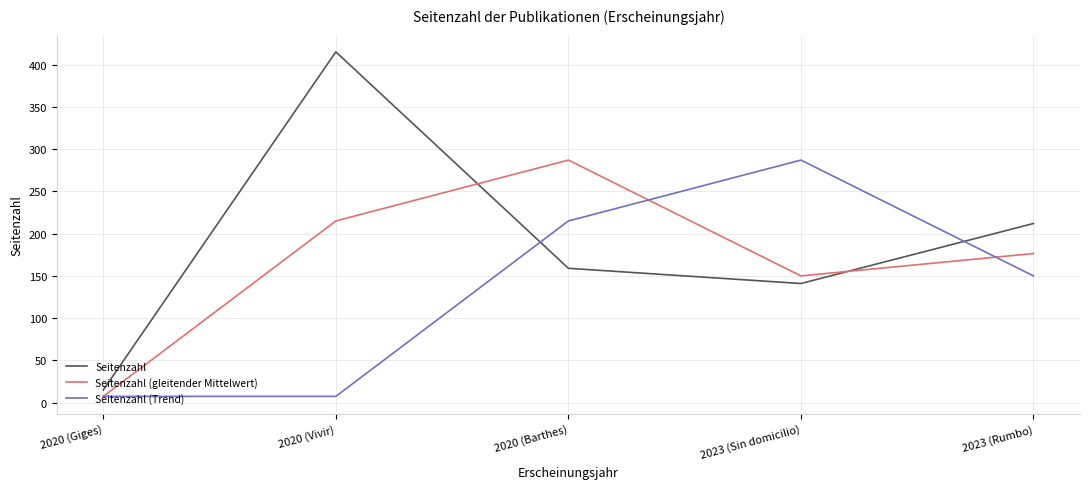

At which category is the sum across all series the highest?

2020 (Barthes)